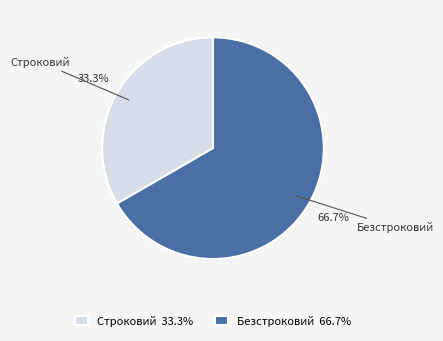

What is the total percentage of Безстроковий and Строковий?

100.0%